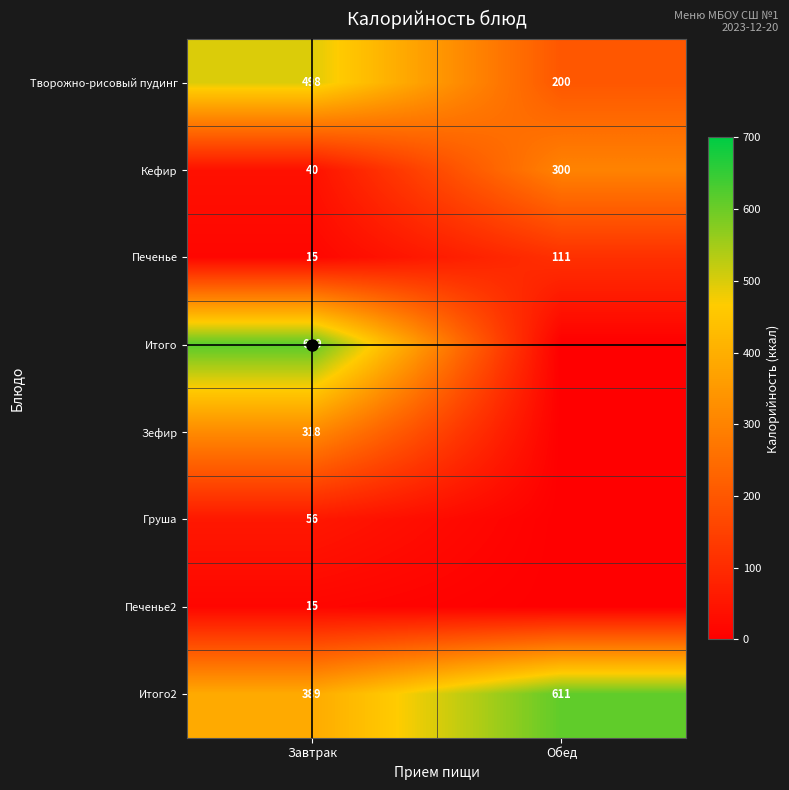

The value of Итого at Завтрак is 619. True or false?

True